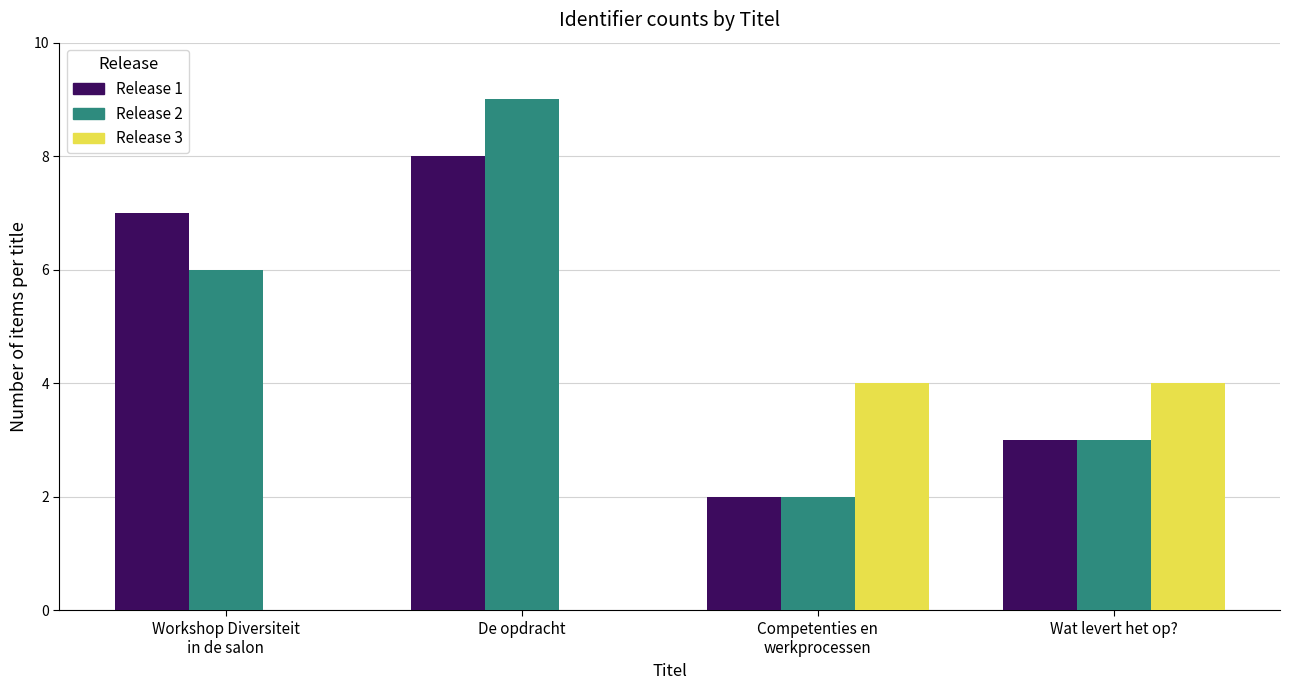

Which label corresponds to the largest value in the chart?

De opdracht